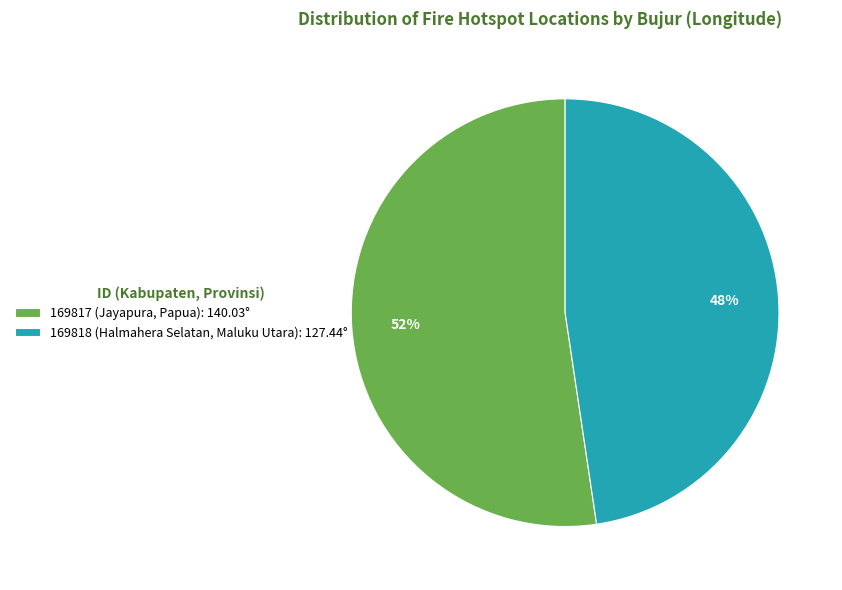

To the nearest percent, what is the average slice percentage?

50%